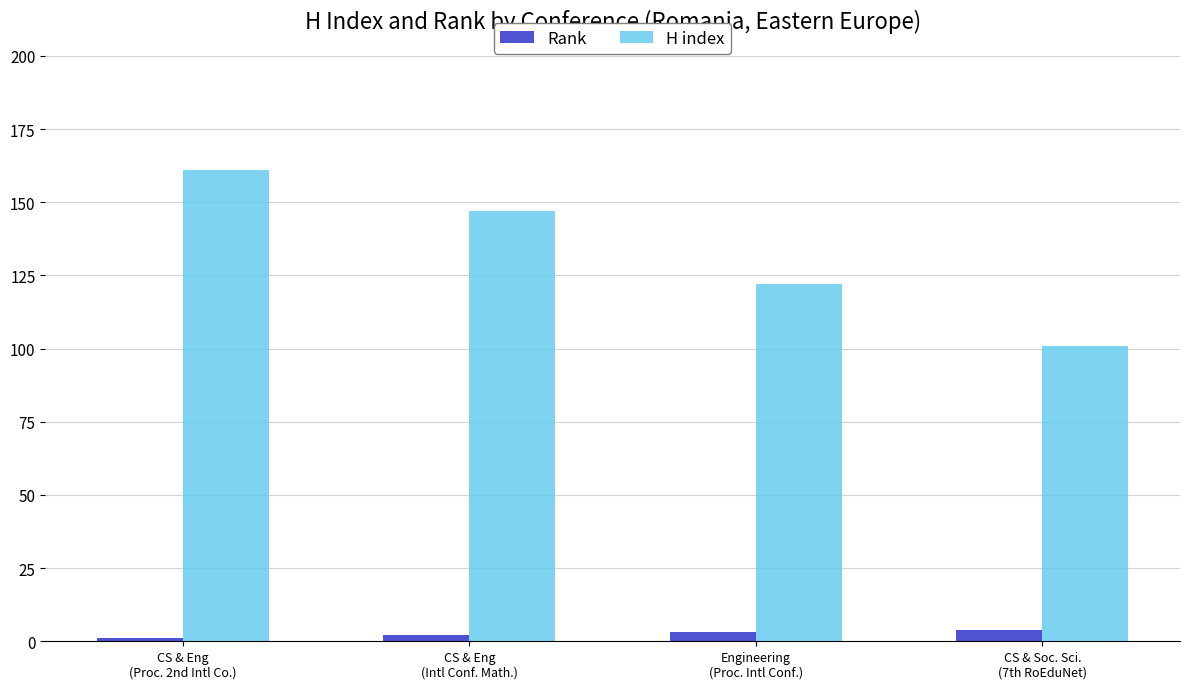

What position from the left is CS & Soc. Sci.
(7th RoEduNet)?

4